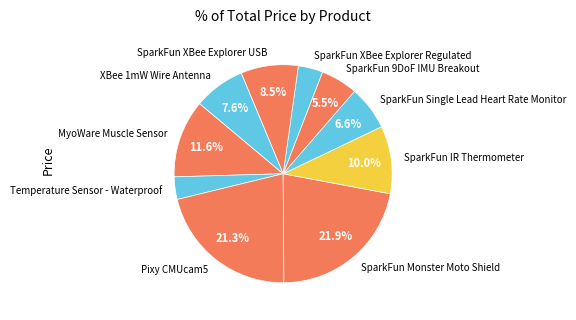

Is it true that SparkFun XBee Explorer Regulated is 4% of the pie?

True